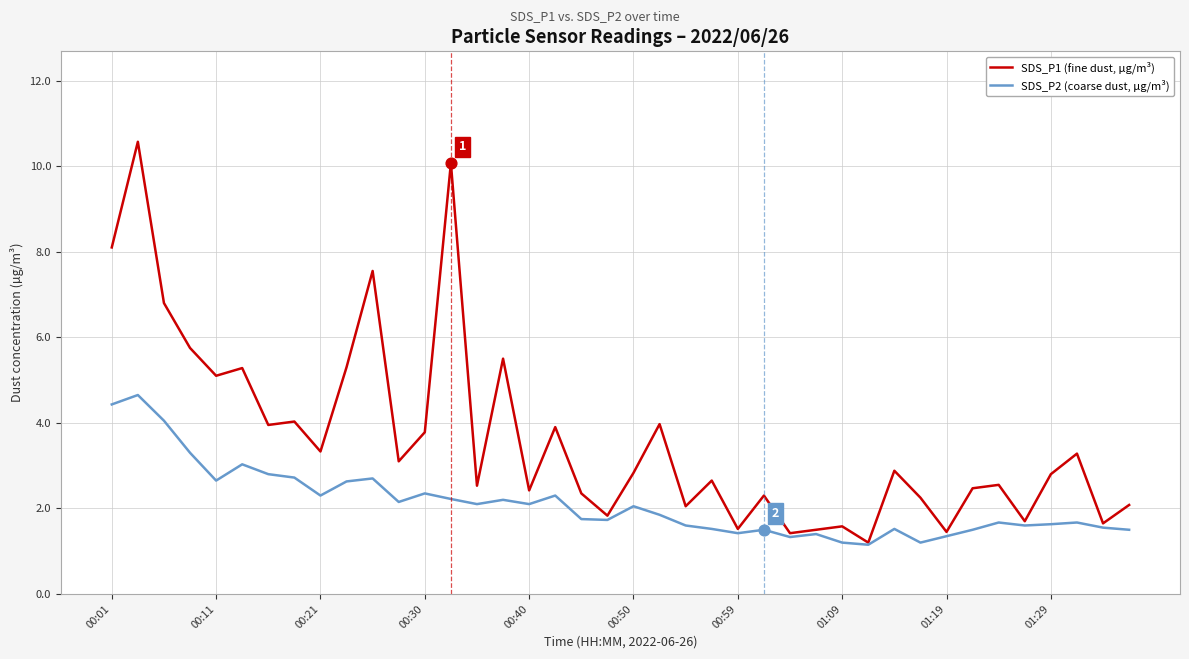

Which series has the largest total across all categories?

SDS_P1 (fine dust, µg/m³)